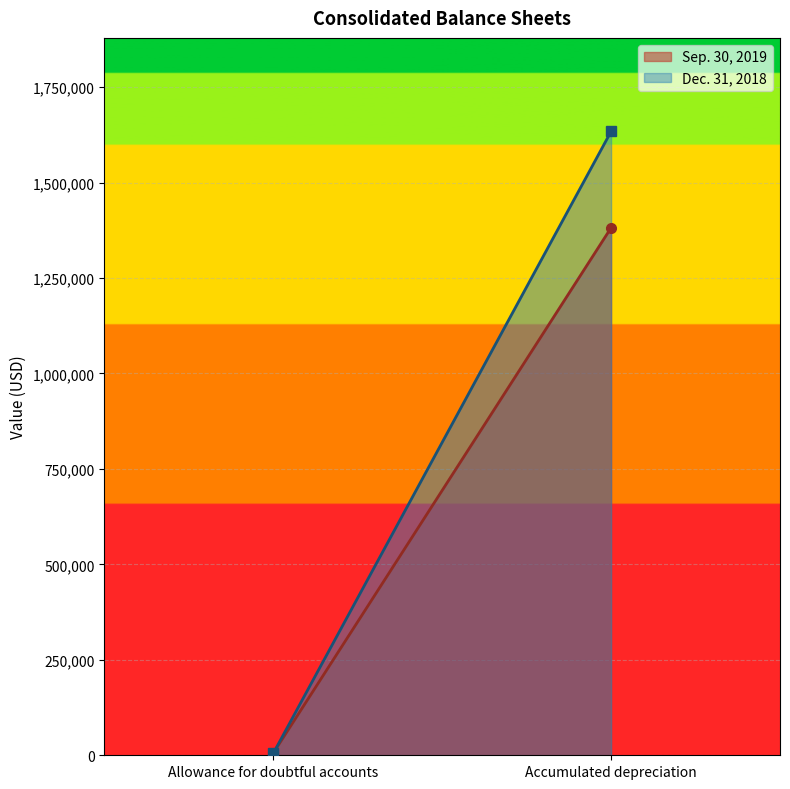

Which series has the widest spread of values?

Dec. 31, 2018